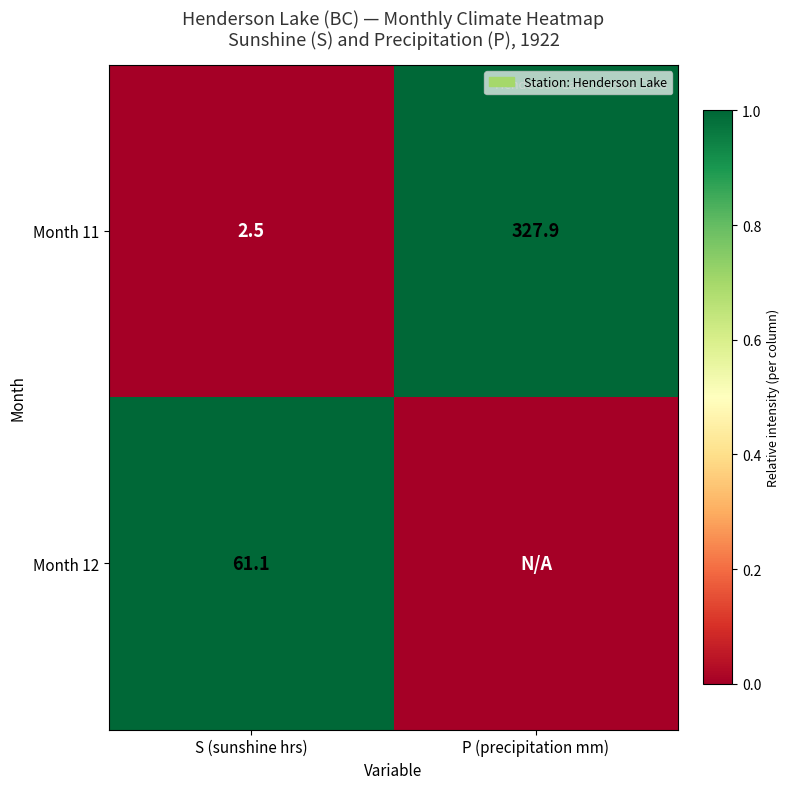

Which category has the lowest value across all series?

S (sunshine hrs)